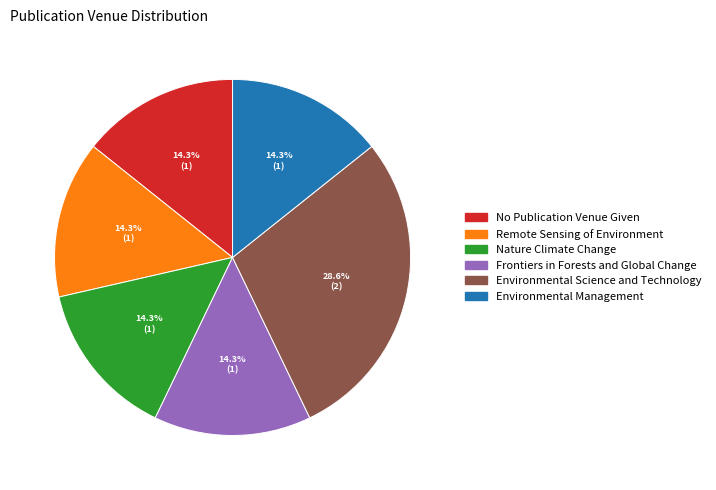

Is it true that No Publication Venue Given is 22% of the pie?

False